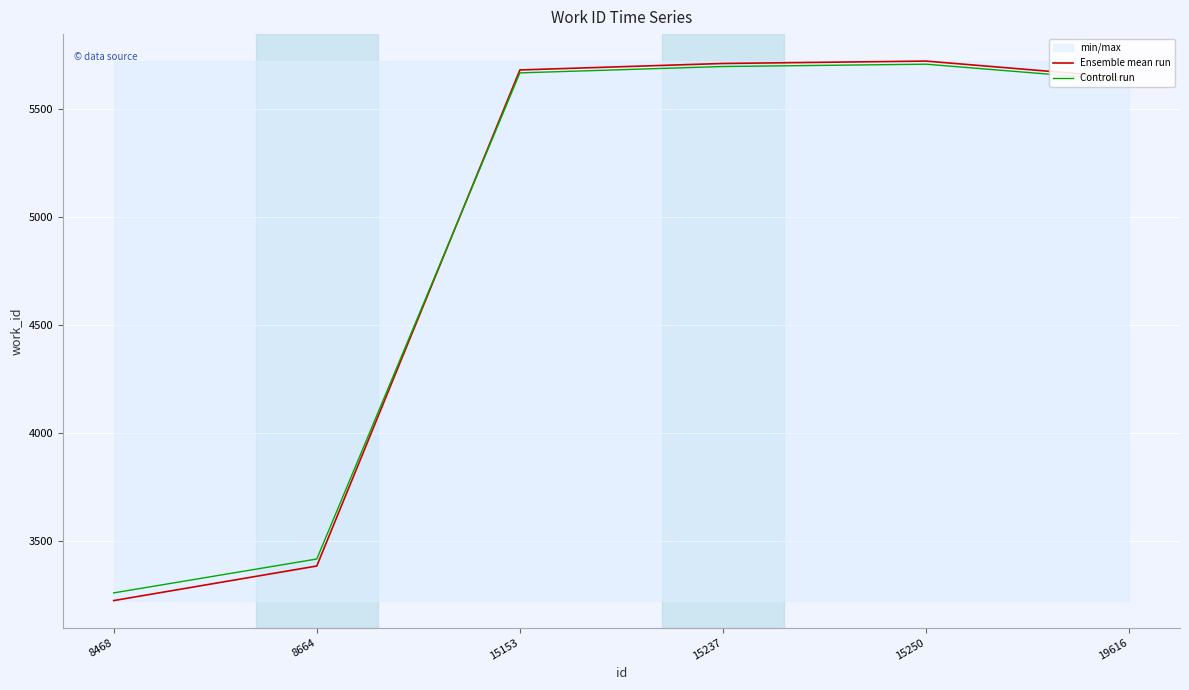

How many lines are shown in the chart?

2